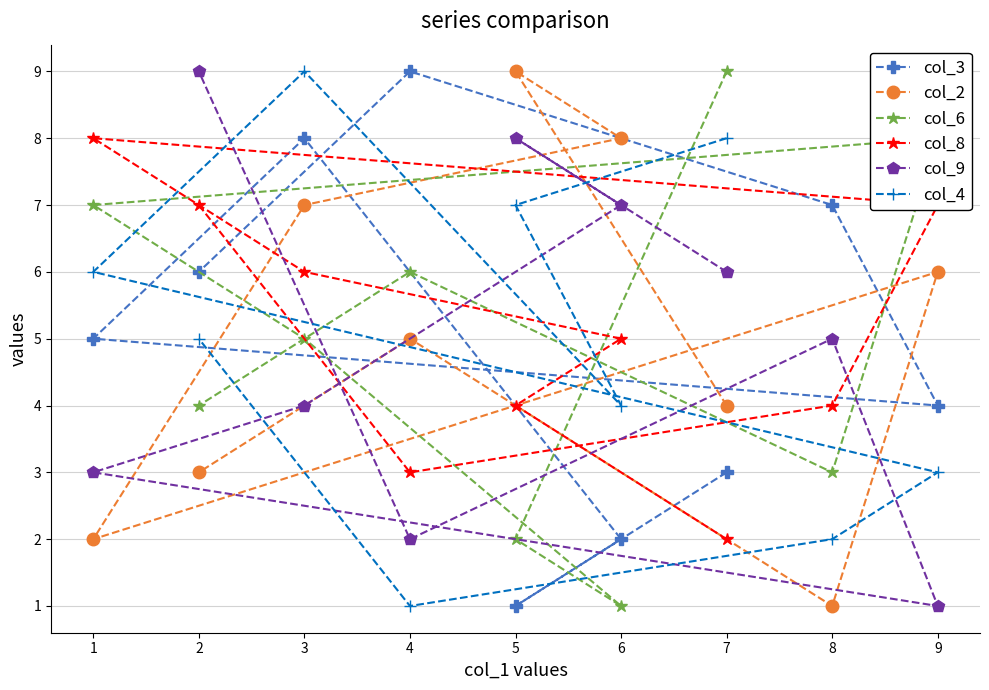

Count the col_3 values in the range 3 to 7.

5